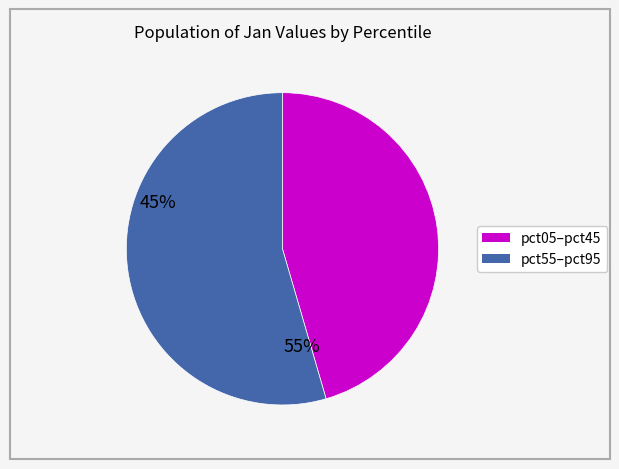

How many slices are in this pie chart?

2